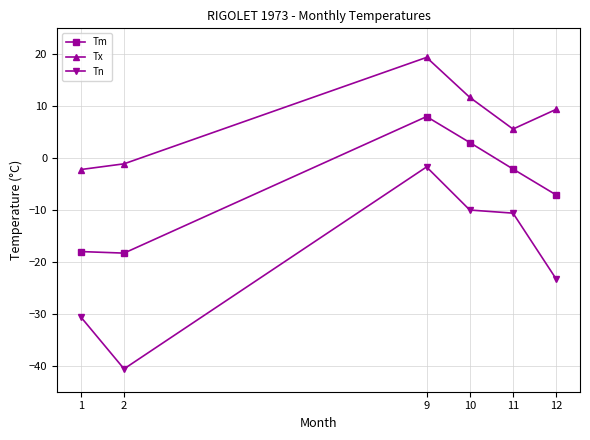

What is the total value across all series at 11?

-7.1